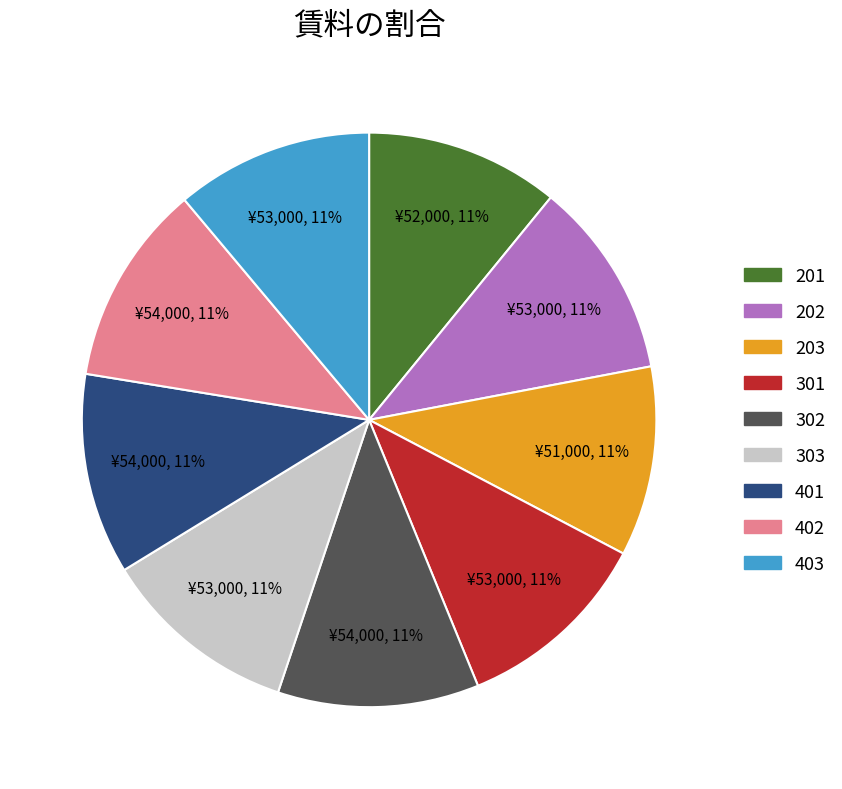

The 203 slice represents 22% of the pie. True or false?

False